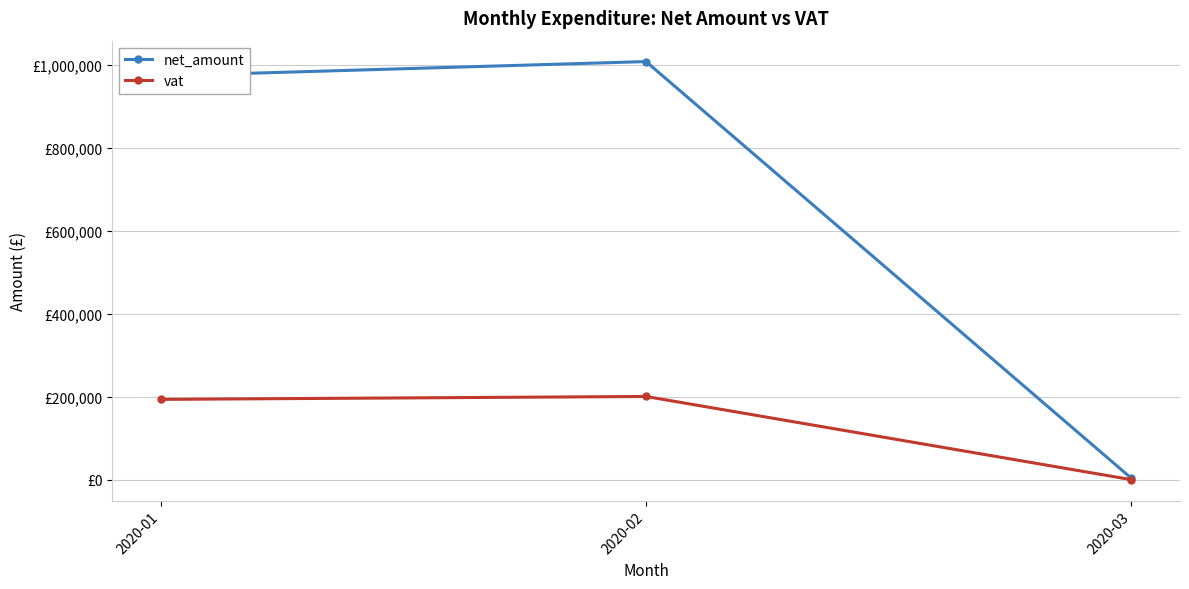

At which label is net_amount closest to 506330?

2020-01